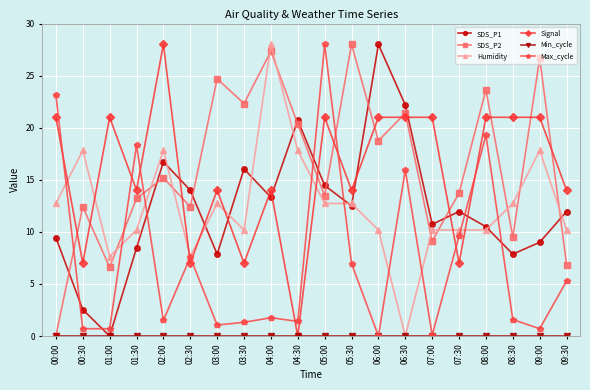

What is the difference between the second highest and minimum values in the Max_cycle series?

23.2